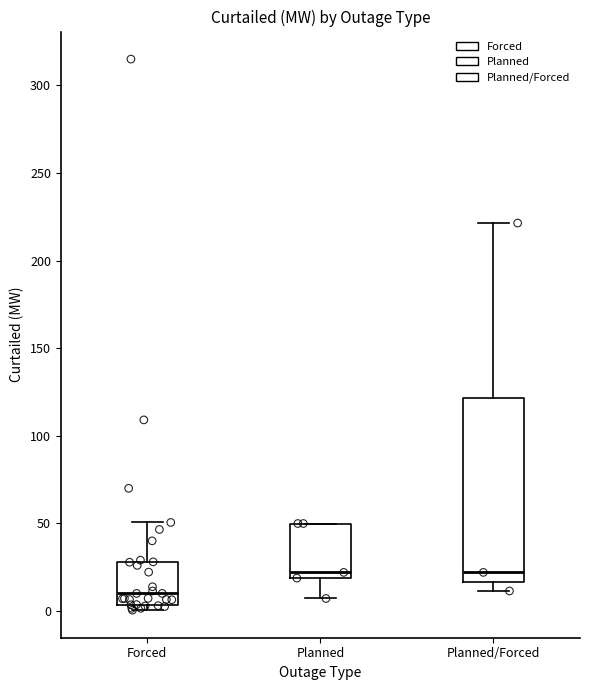

Which box has the lowest median line?

Forced